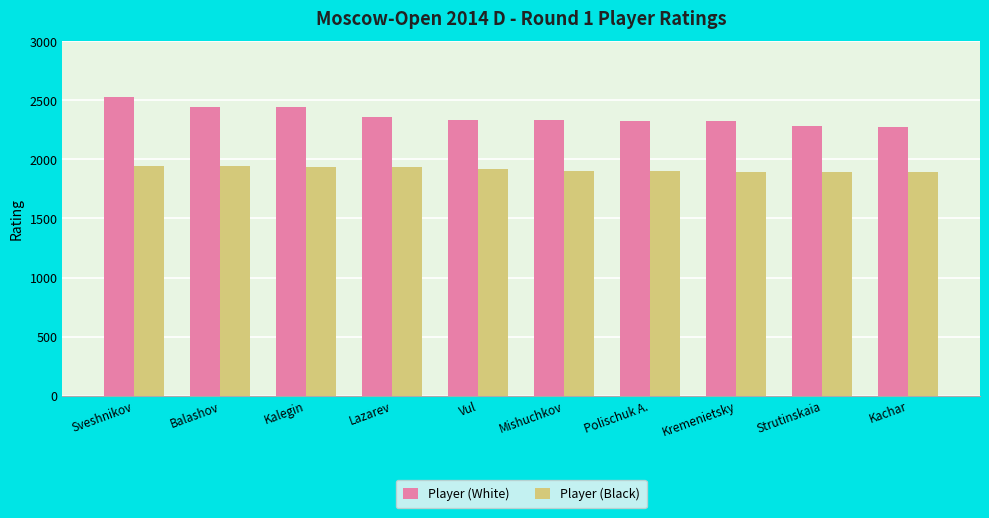

What is the difference between the highest and lowest values at Balashov?

503